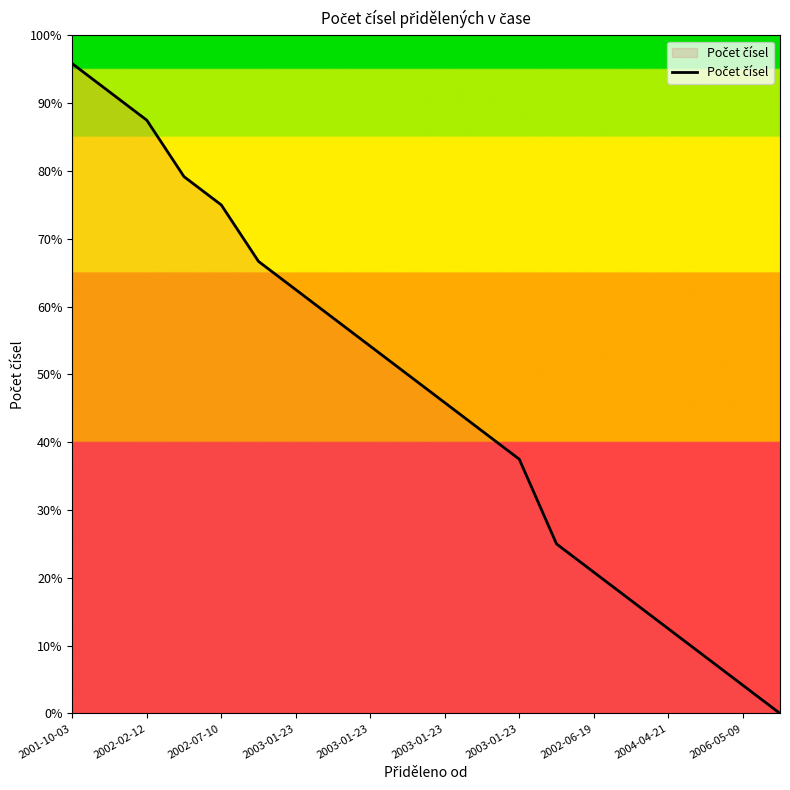

True or false: the data has more than 2 interior local peaks.

False